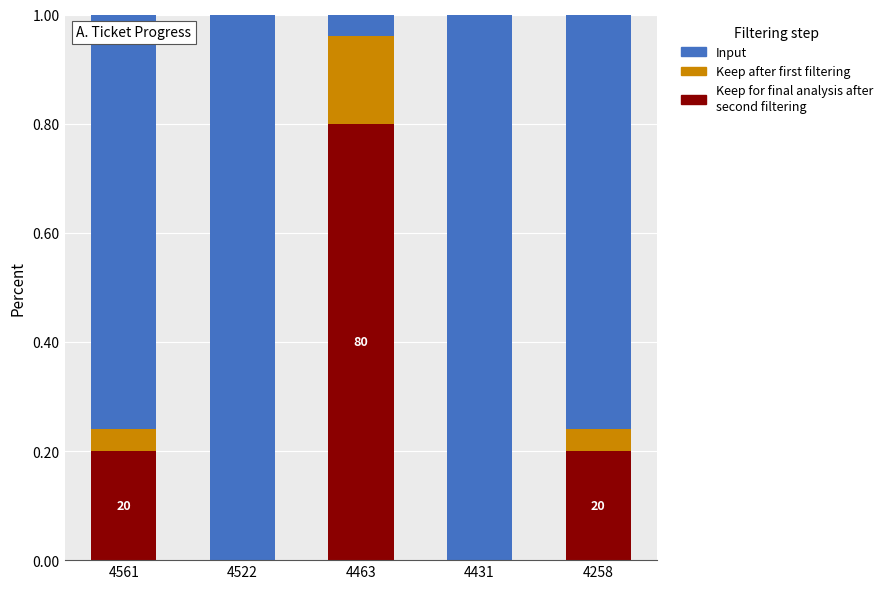

What is the total value across all series at 4431?

1.0